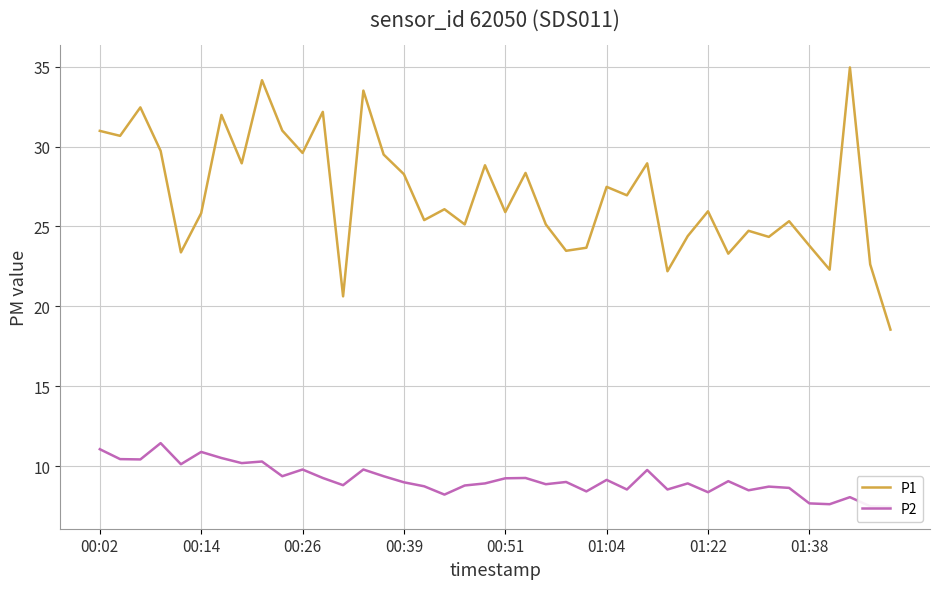

How many data points in P2 are above 9?

20